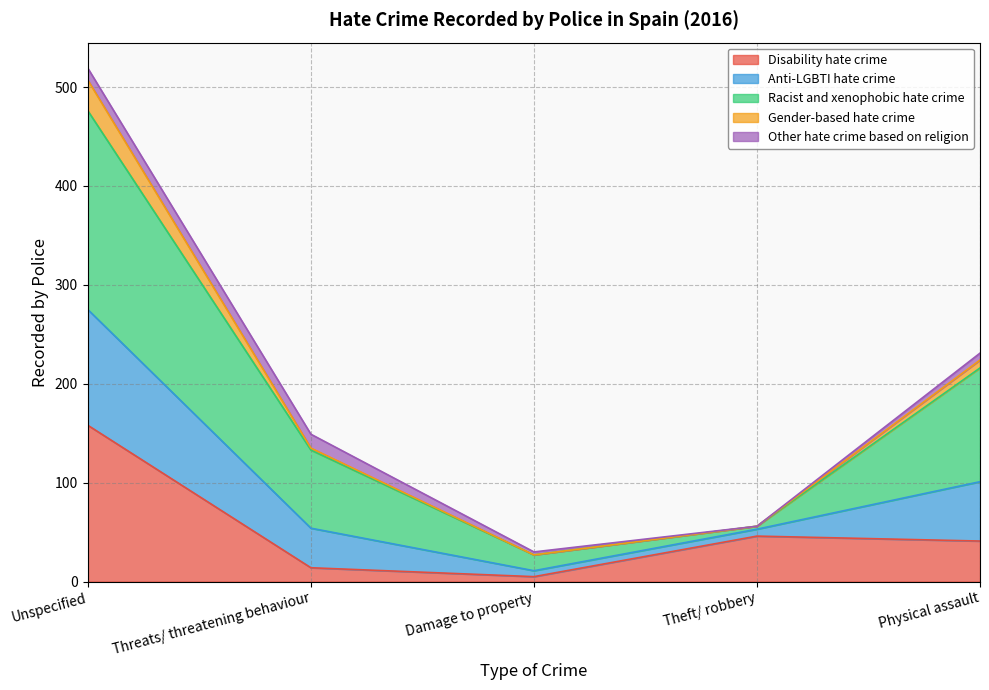

The Gender-based hate crime series shows 5 at Damage to property. True or false?

False